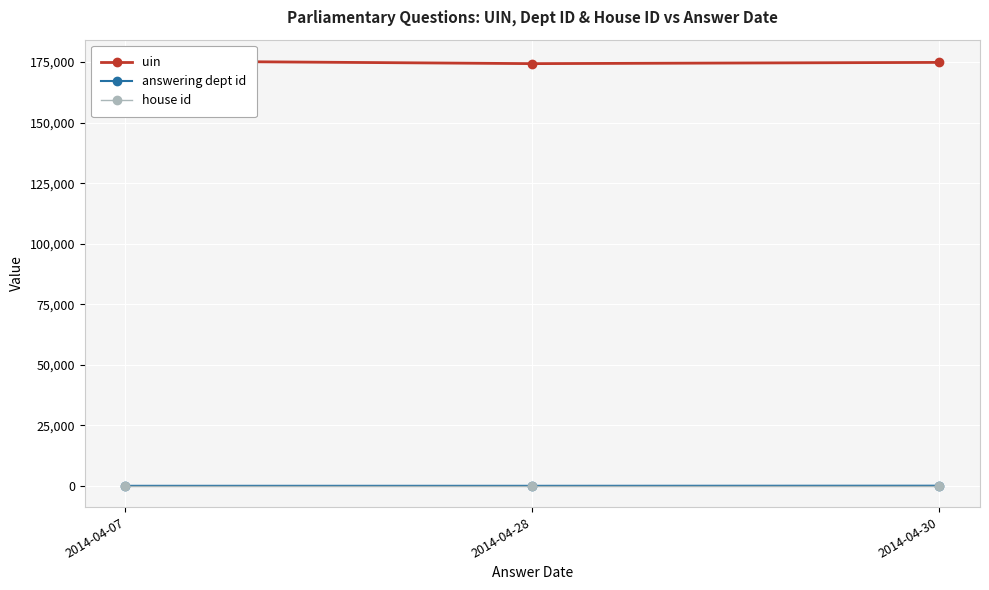

At 2014-04-30, list the series in order from smallest to largest.

house id, answering dept id, uin